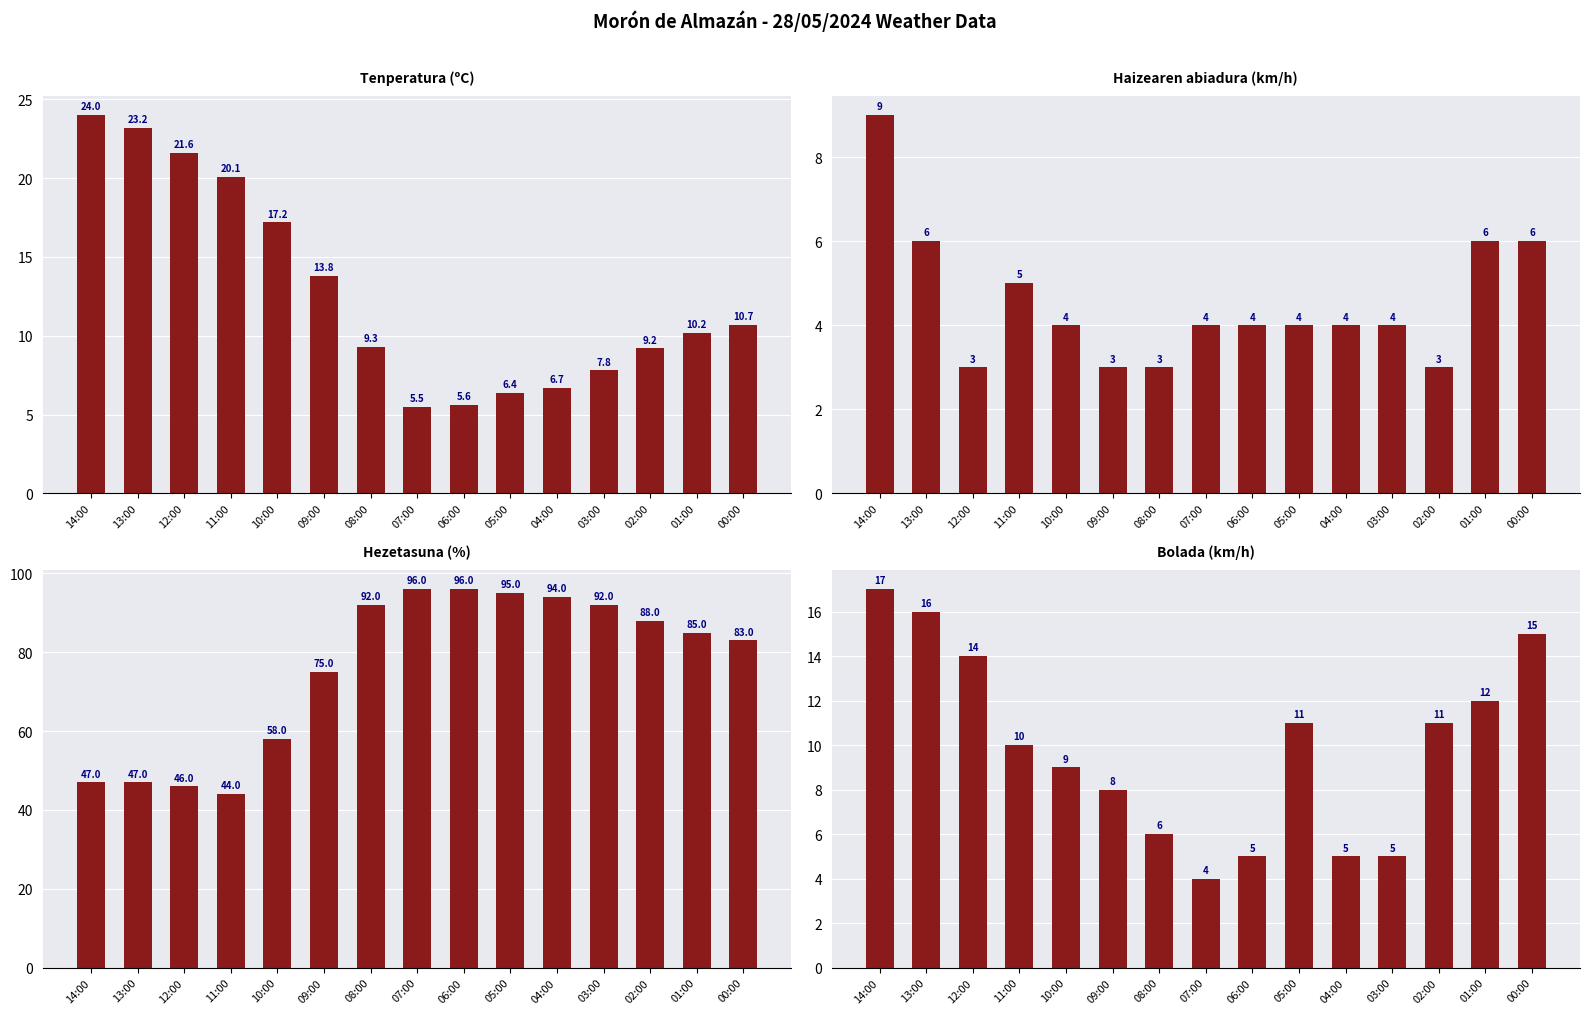

At which category is the sum across all series the highest?

05:00